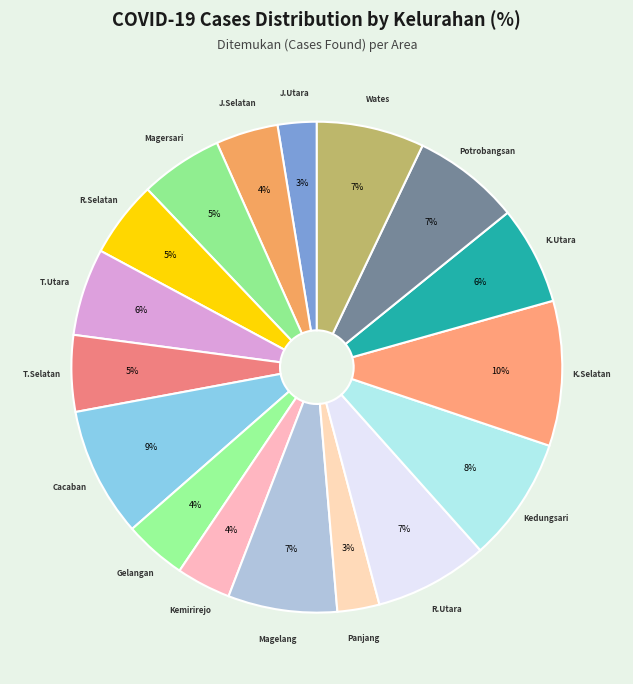

Count the number of slices in the pie.

17